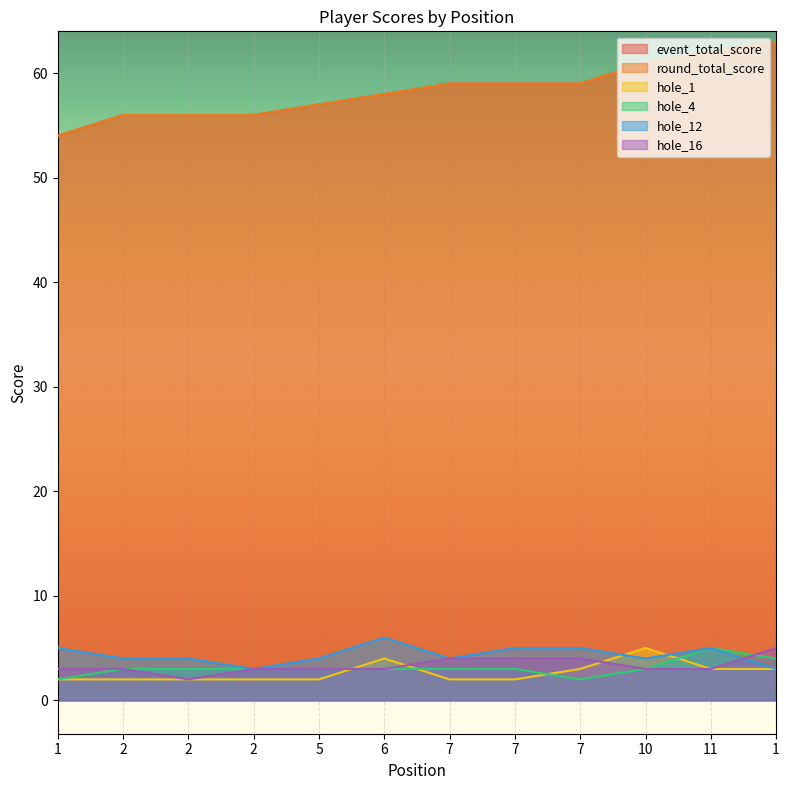

At which category is the sum across all series the highest?

1